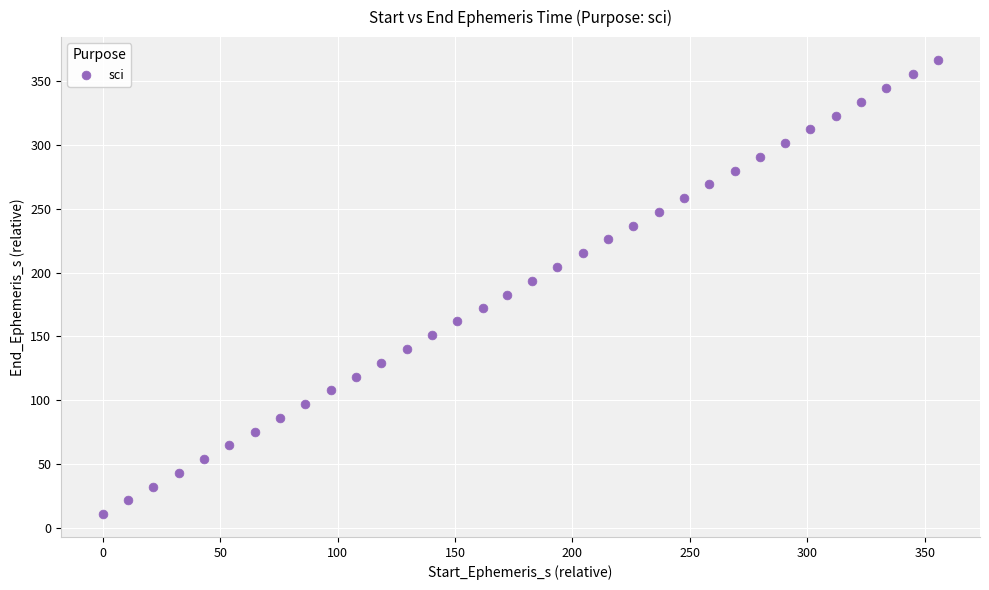

What is the range of Y values (max minus min)?

355.8